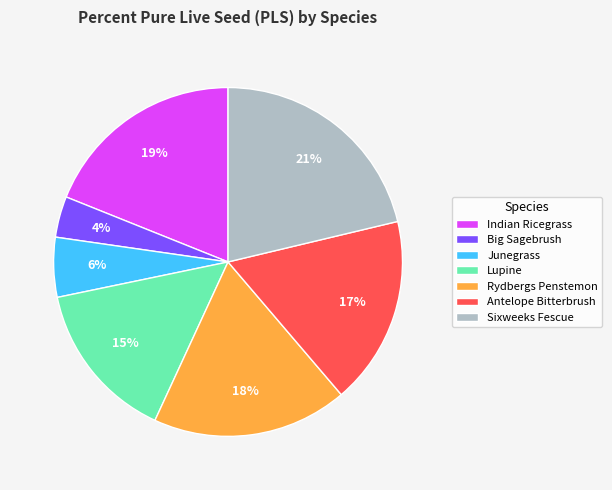

Is Big Sagebrush the majority of the pie?

No